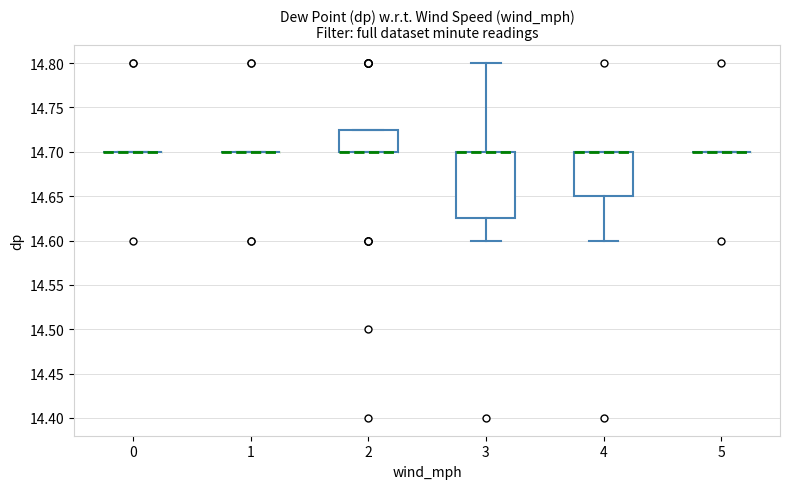

Comparing the boxes themselves (not the whiskers), which one is the tallest?

3